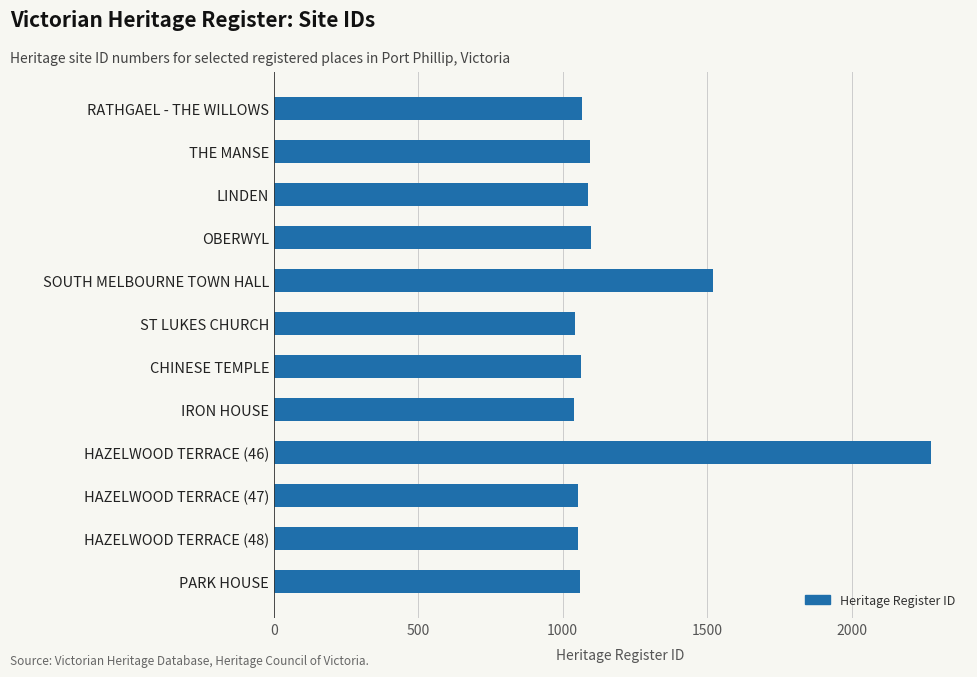

Approximately how many times larger is the value at LINDEN compared to RATHGAEL - THE WILLOWS?

1.0